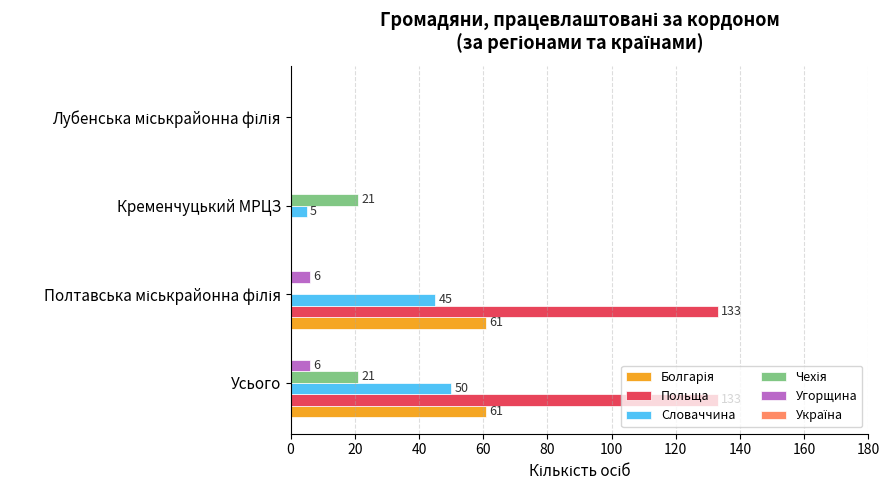

What value does the Угорщина series have at Усього?

6